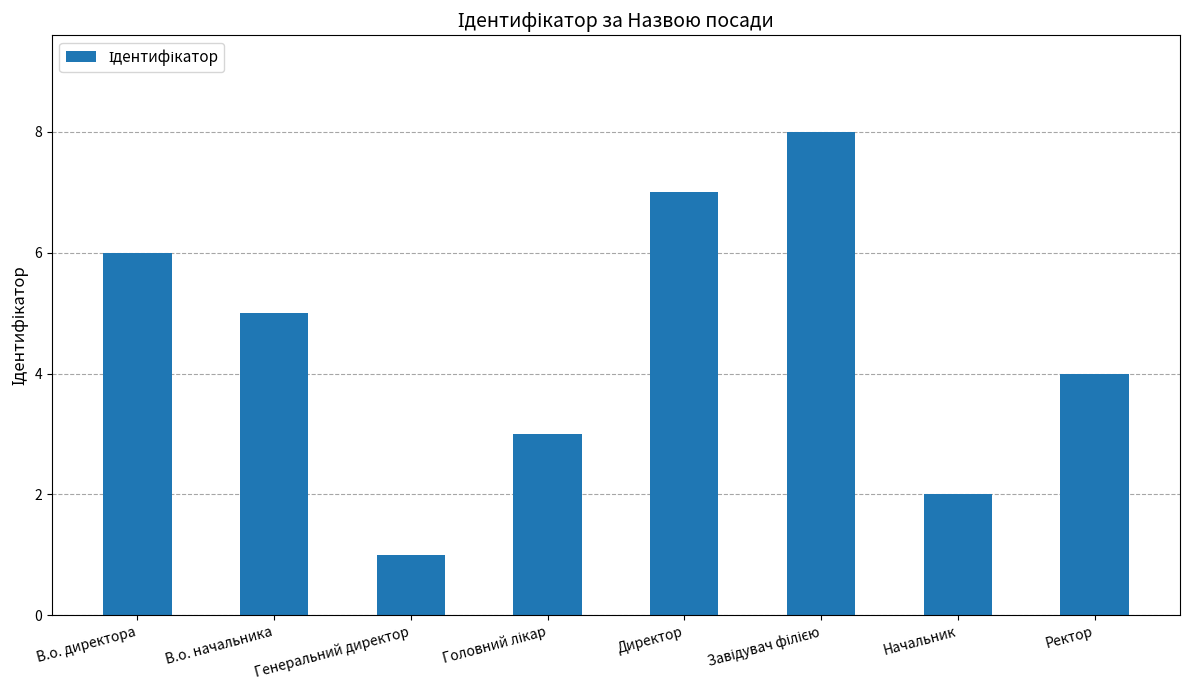

What is the label of the 7th bar from the left?

Начальник